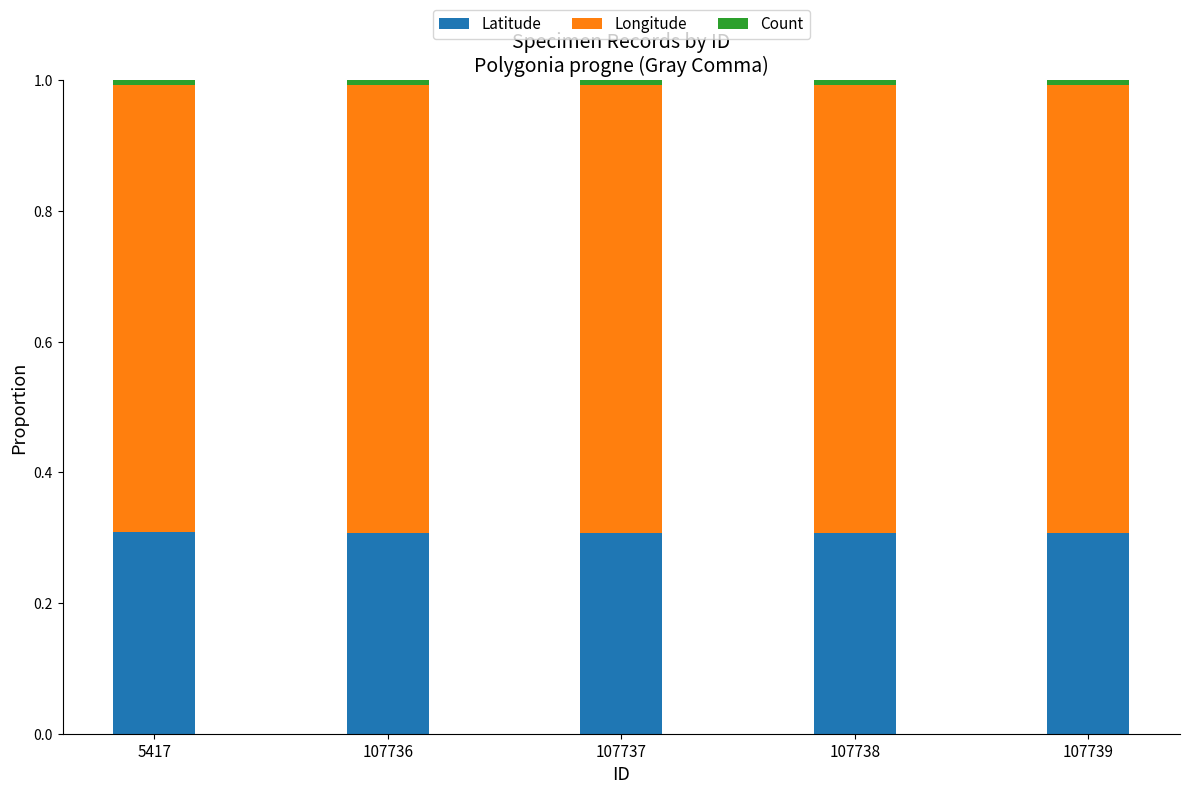

Is it true that Latitude equals 0.3 at 107737?

True